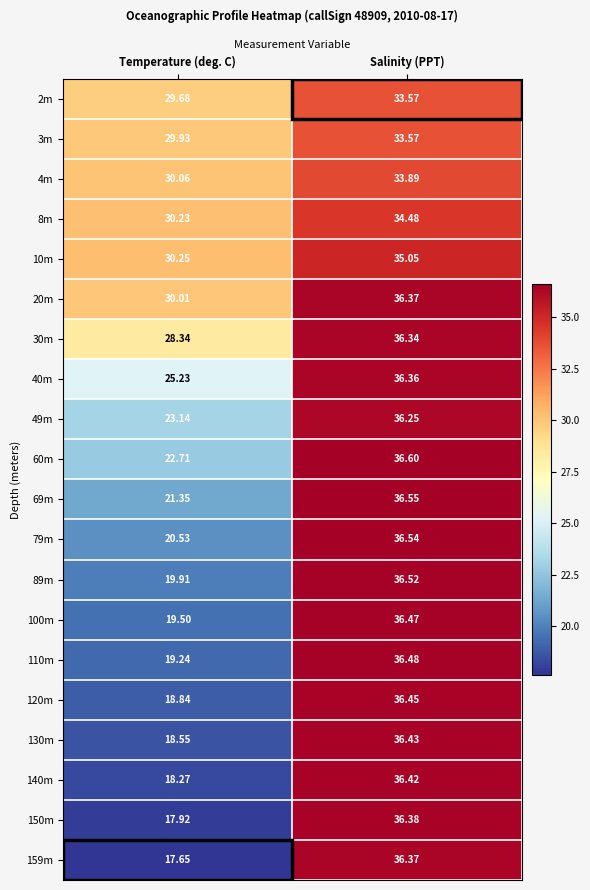

At which label is 40m closest to 30?

Temperature (deg. C)